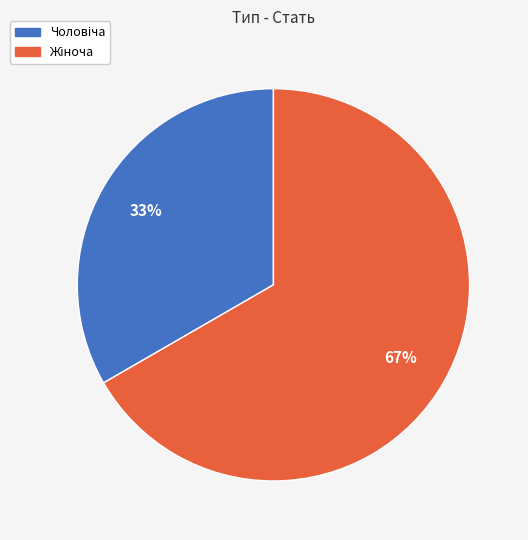

Count the number of slices in the pie.

2